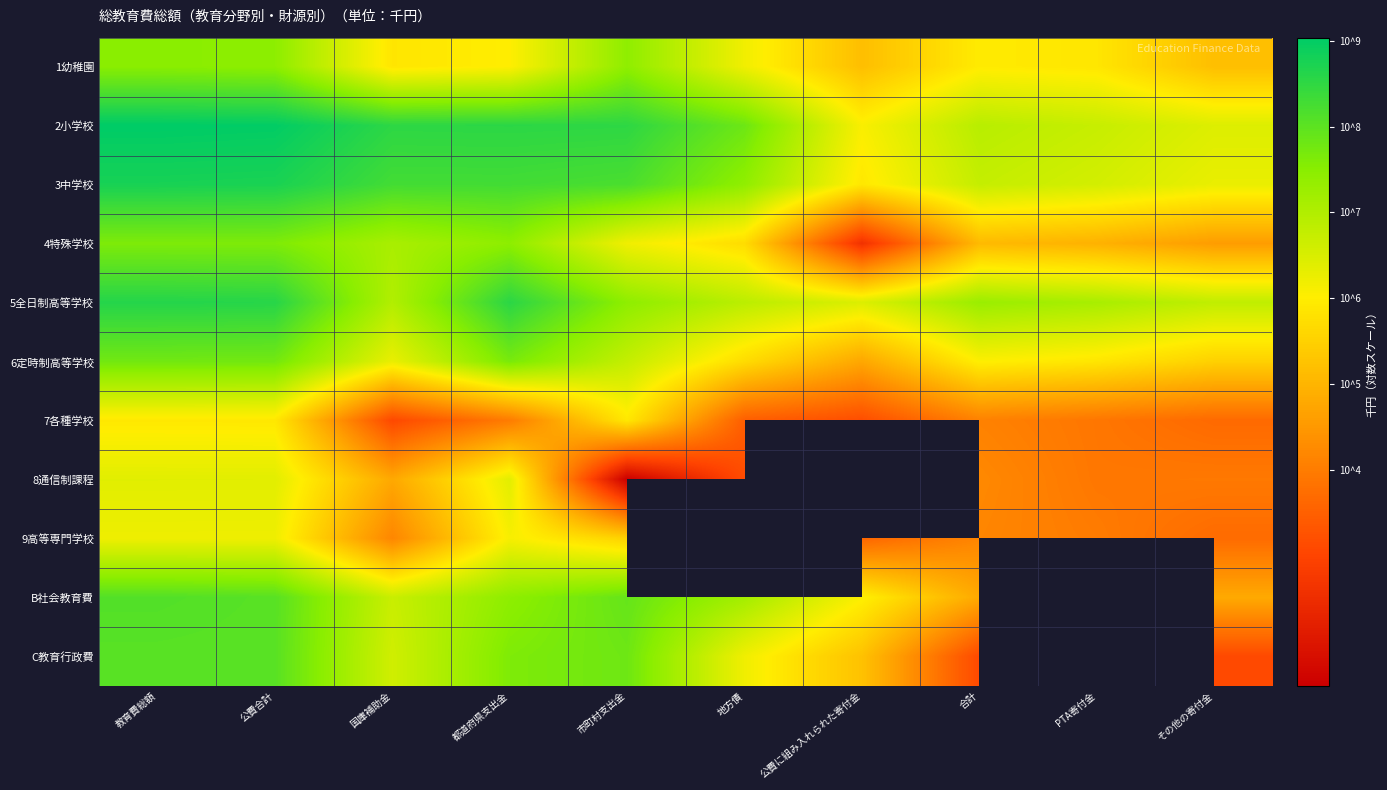

Between PTA寄付金 and 合計, which is larger?

合計